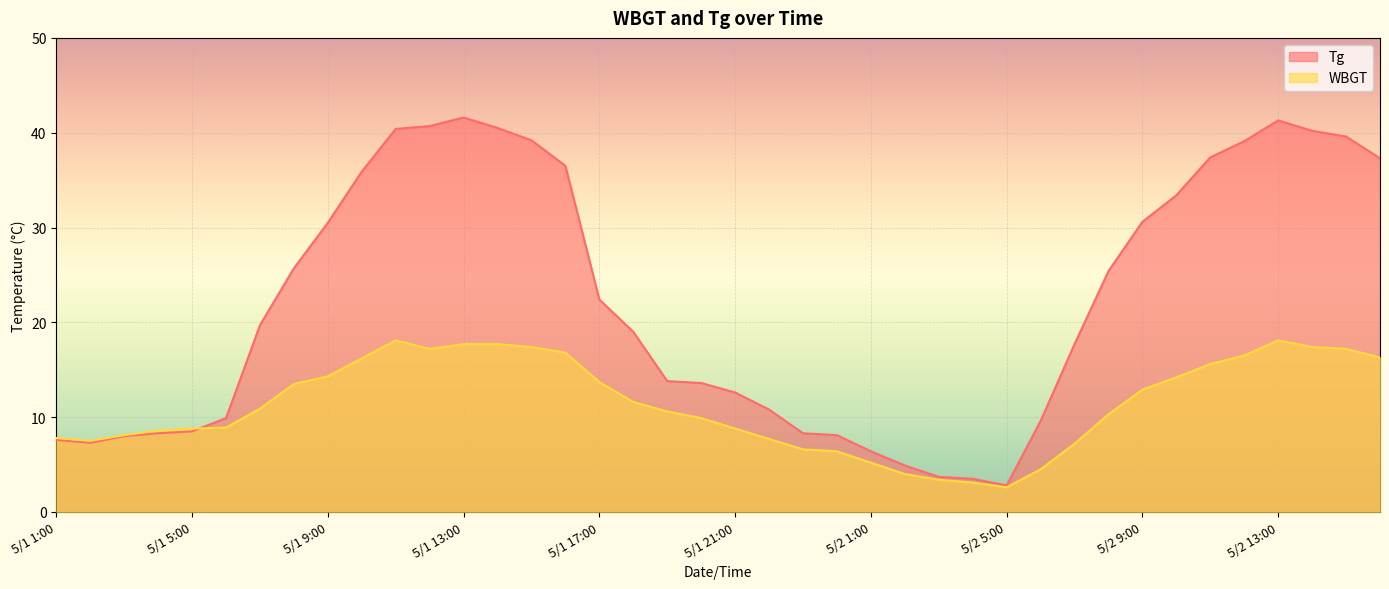

Is it true that Tg equals 16.9 at 5/2 10:00?

False